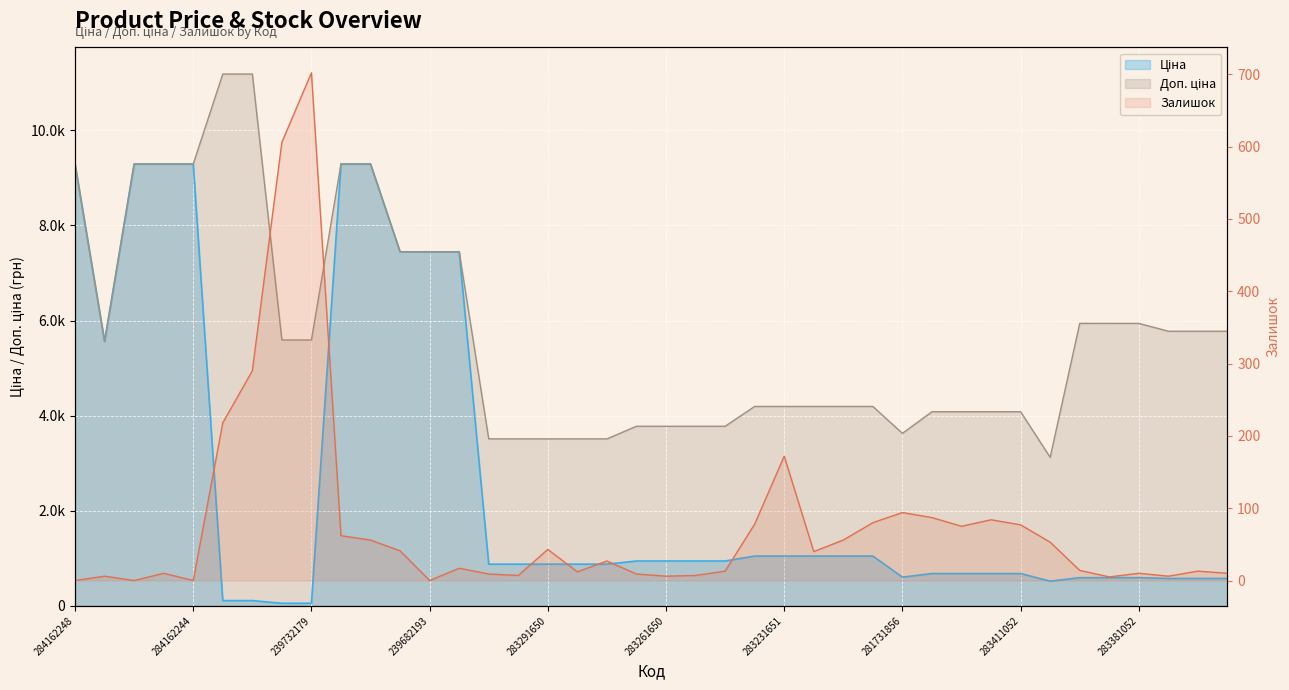

List the series in order of their peak value, highest first.

Доп. ціна, Ціна, Залишок